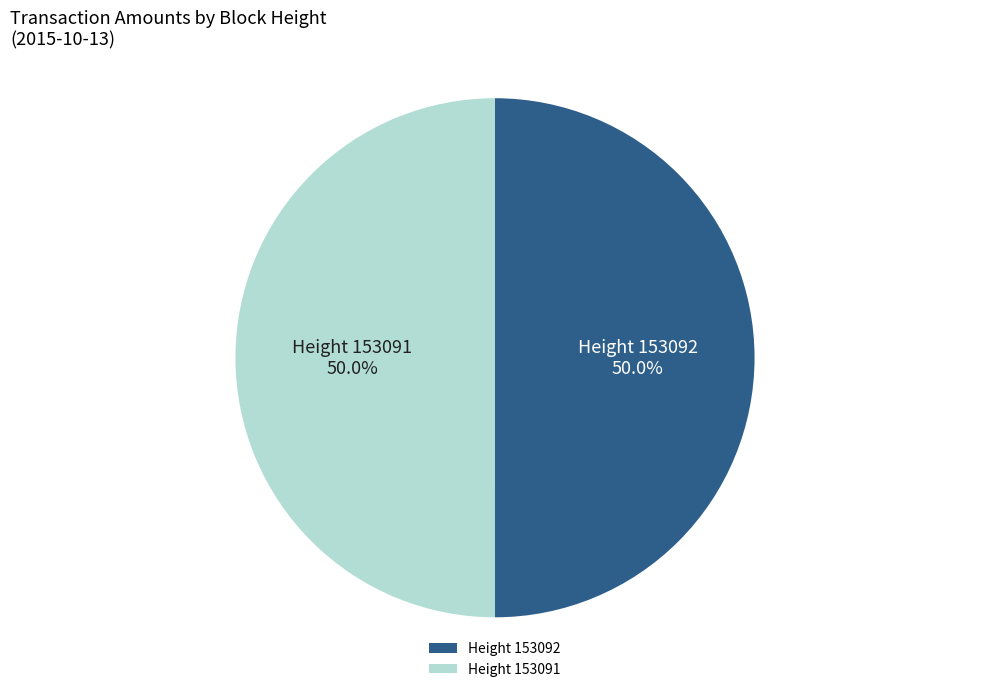

Is the sum of Height 153092 and Height 153091 greater than half?

Yes